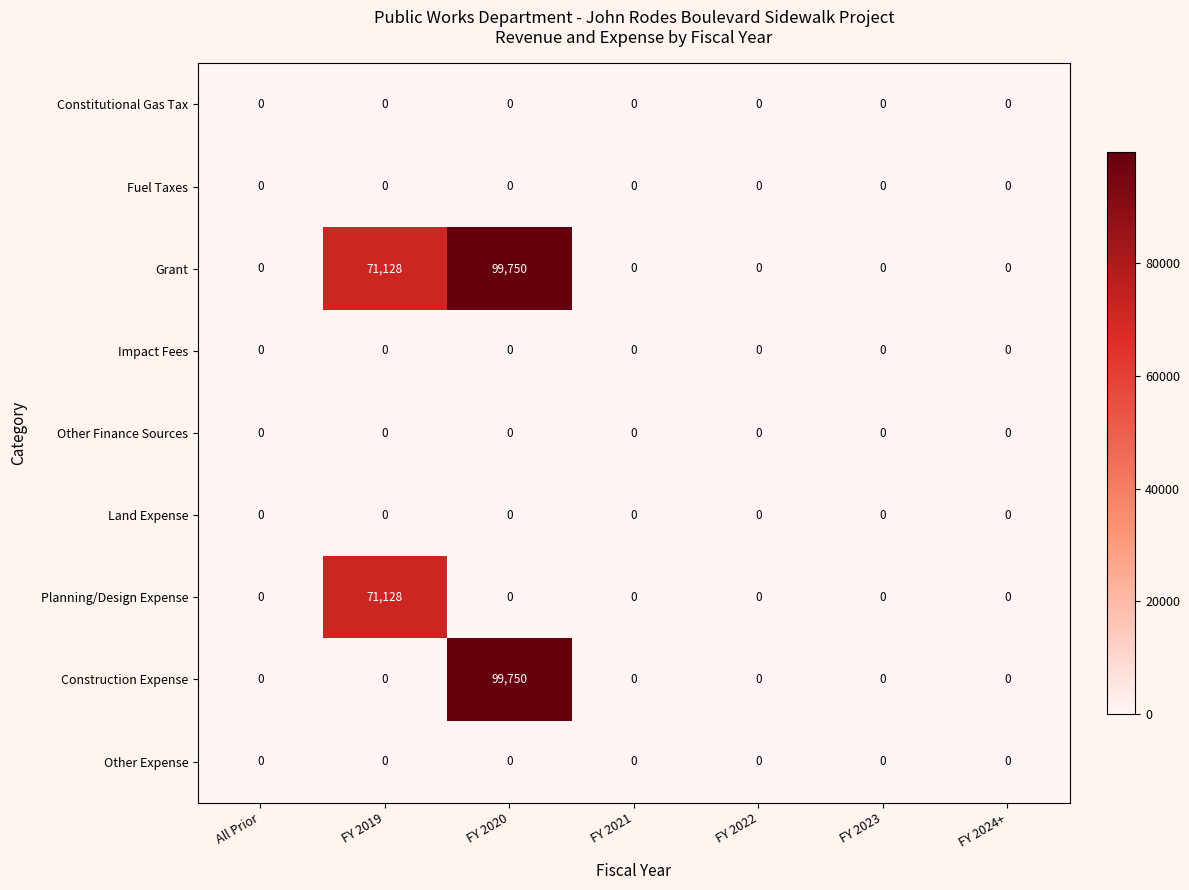

The Other Expense series shows 0 at FY 2021. True or false?

True